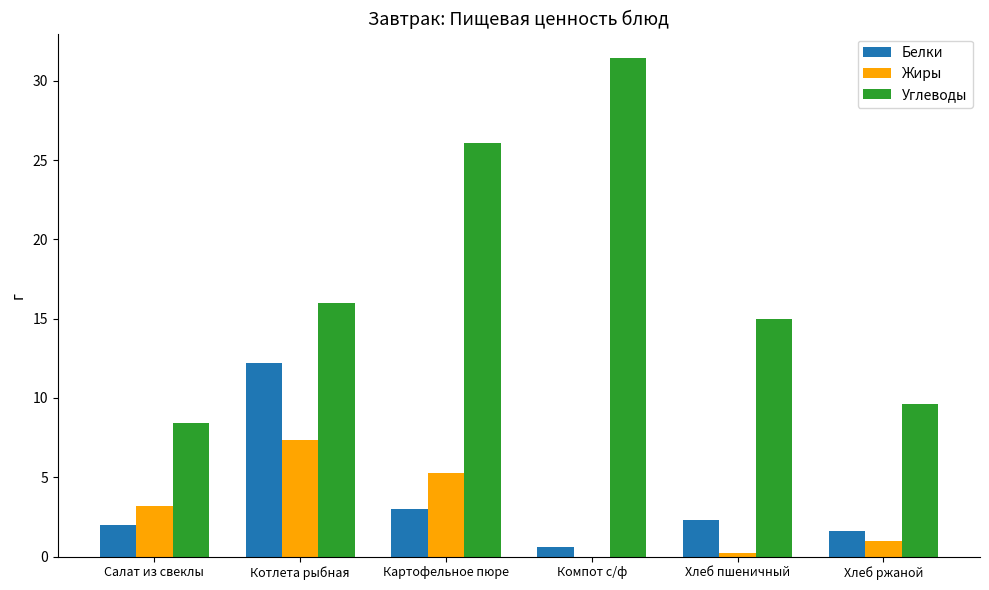

Where is Углеводы nearest to the value 19?

Котлета рыбная